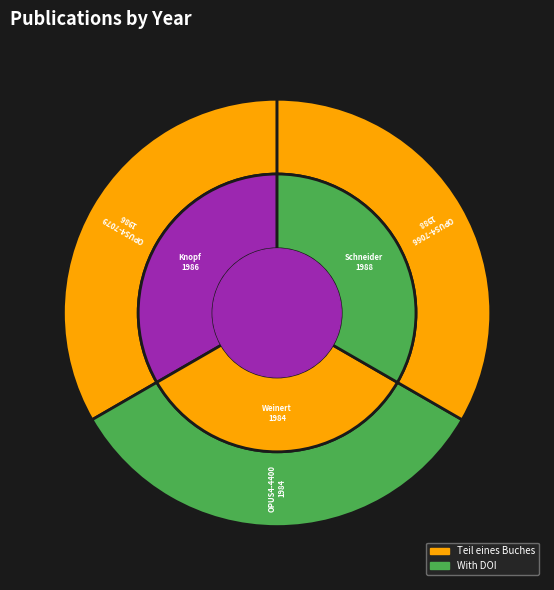

To the nearest percent, what is the combined percentage of OPUS4-7079 and OPUS4-7066?

67%